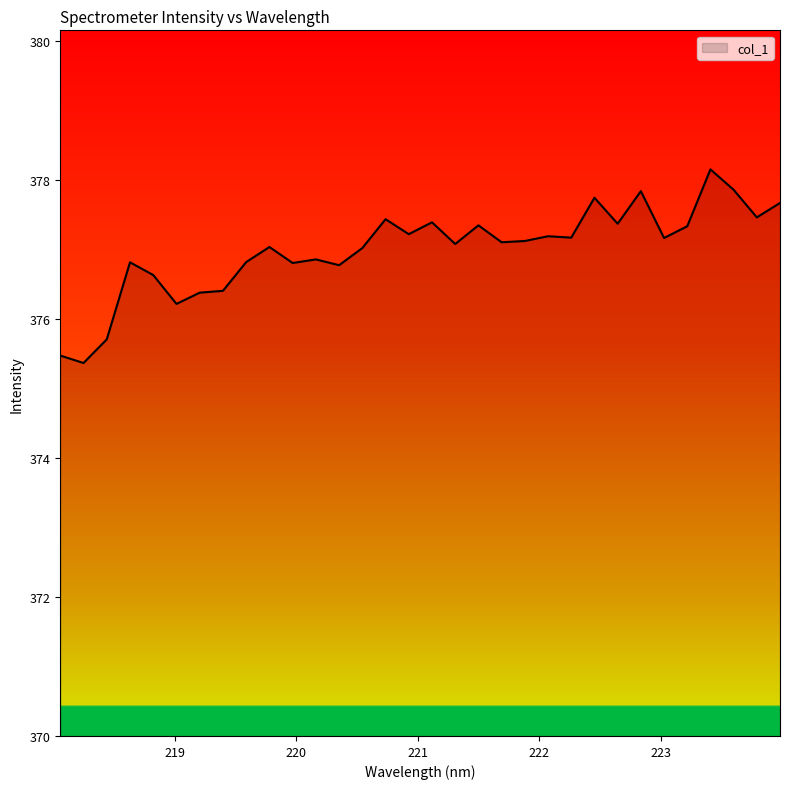

True or false: the data has more than 2 interior local peaks.

True